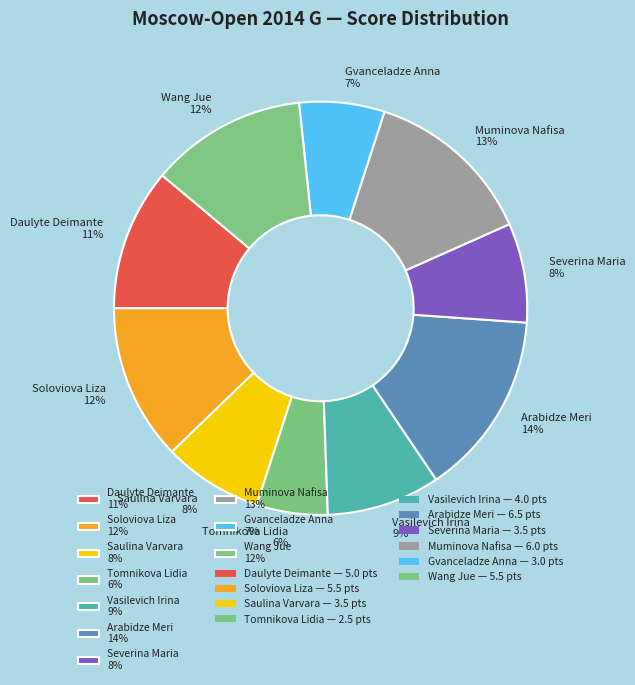

What is the largest slice in the pie chart?

Arabidze Meri